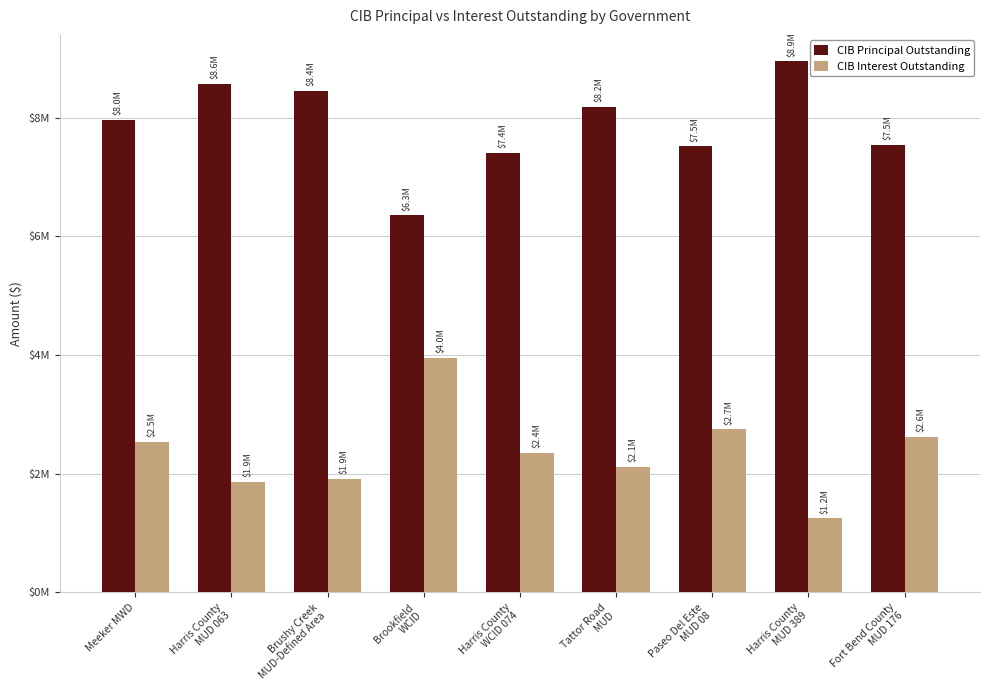

What are all the series names shown in the legend?

CIB Principal Outstanding, CIB Interest Outstanding